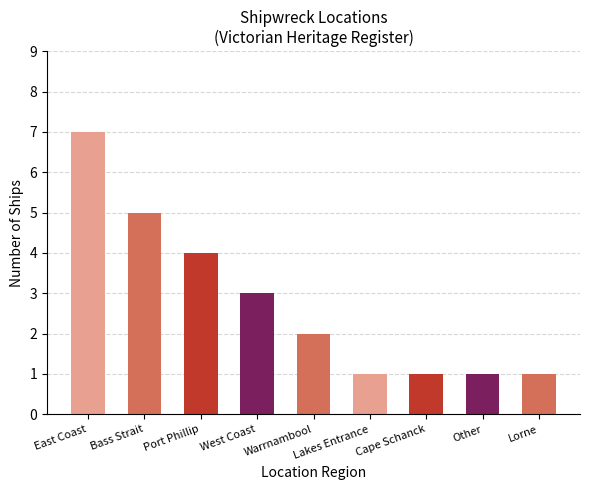

What is the sum of the values at Lorne and Port Phillip?

5